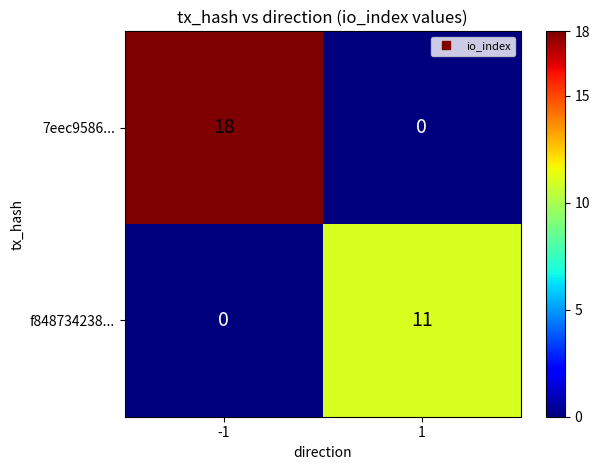

At which category does the chart reach its peak across all series?

-1